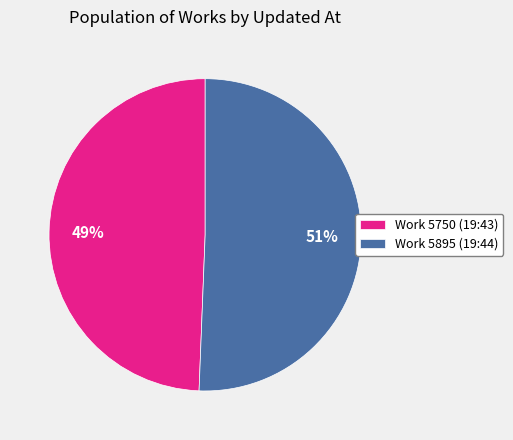

Count the number of slices in the pie.

2